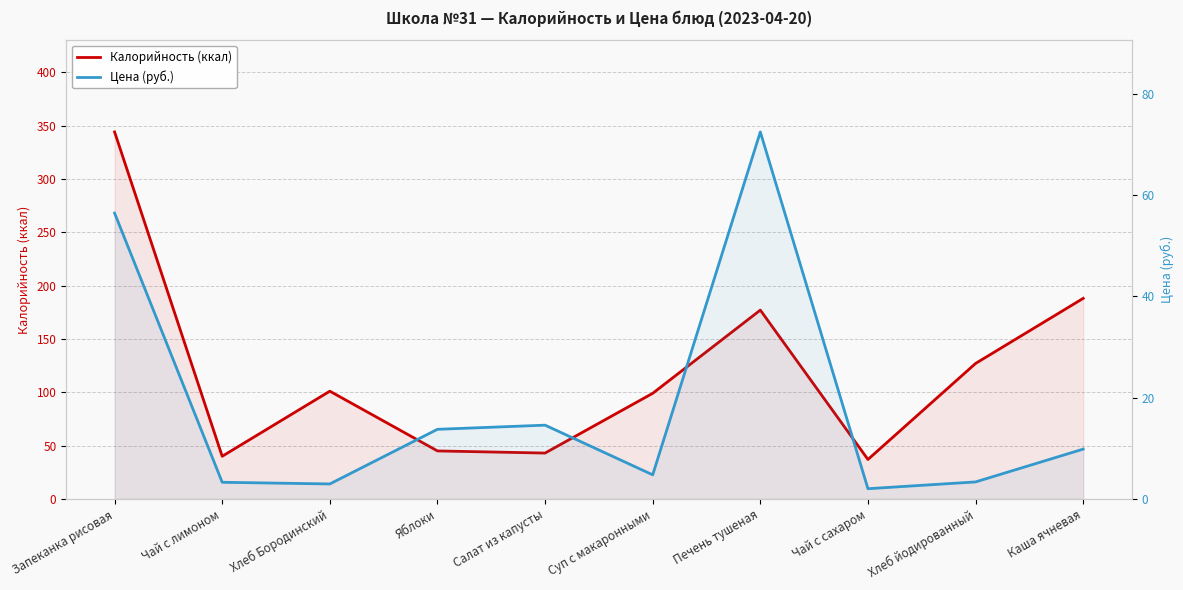

What position from the left is Чай с сахаром?

8